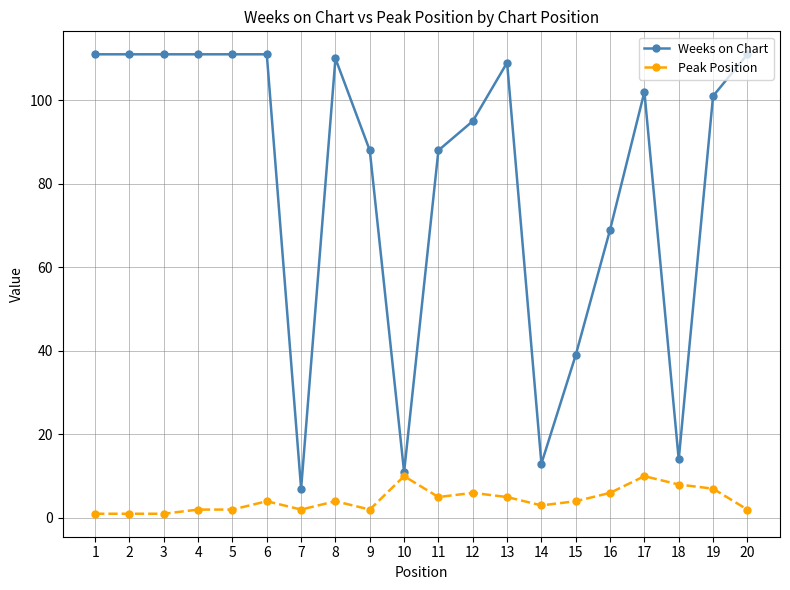

Count the number of data series in this chart.

2